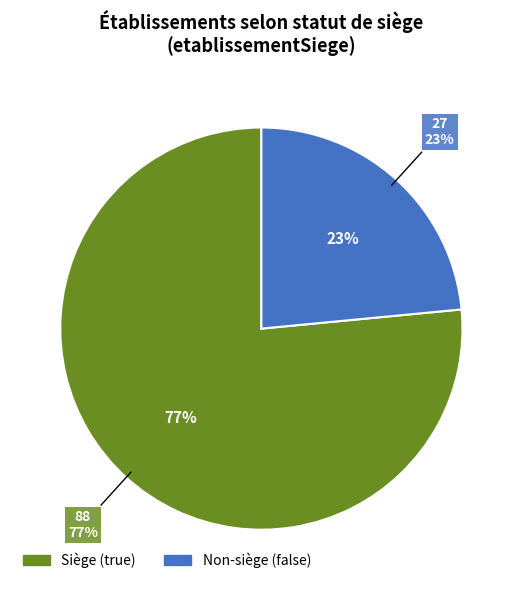

Rank the categories by value from highest to lowest.

true, false